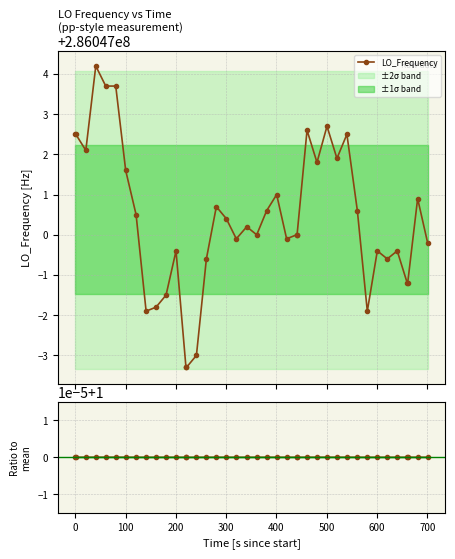

True or false: Ratio to mean and LO_Frequency cross at least once.

False